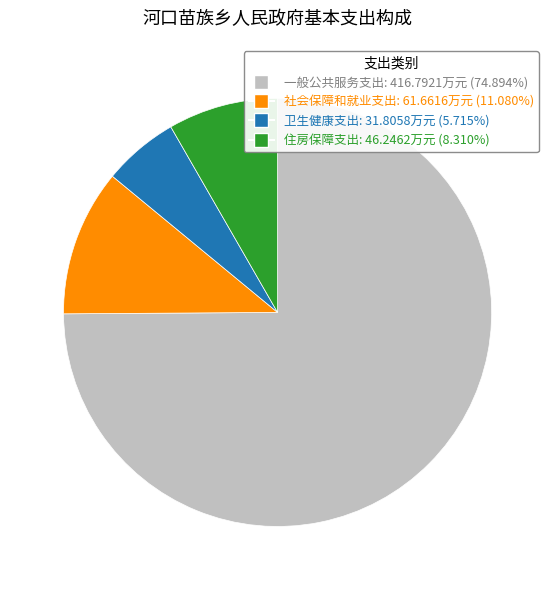

The 住房保障支出 slice represents 20% of the pie. True or false?

False